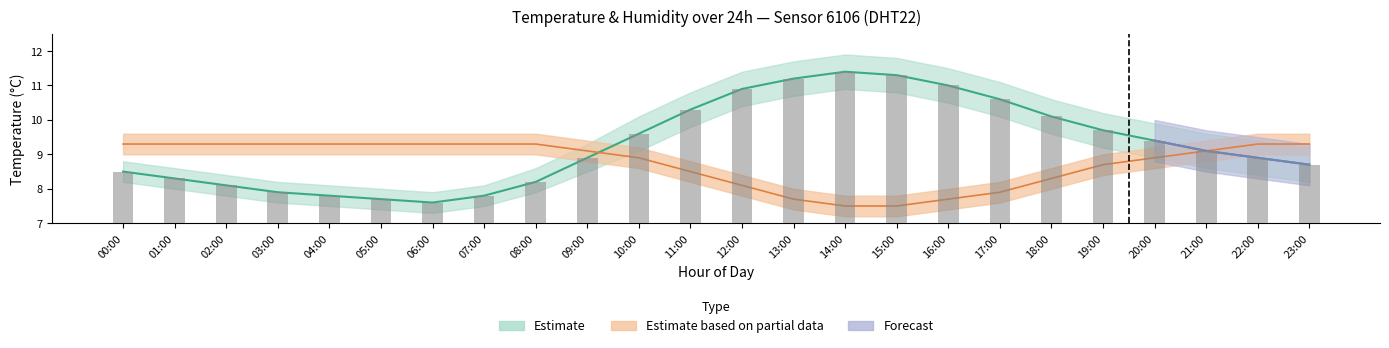

Is the value of humidity at 17:00 greater than the value of temperature at 05:00?

Yes